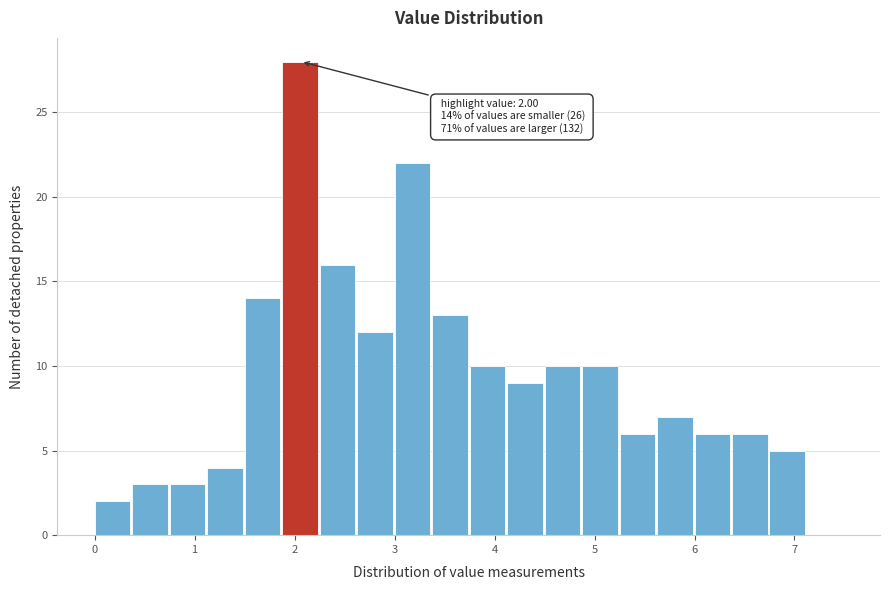

Read against the x-axis, roughly where is the centre of the tallest bar?

2.1